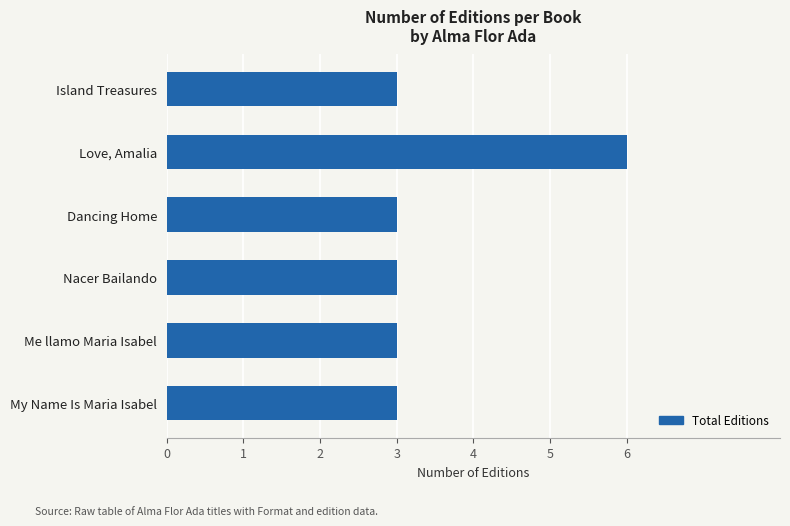

The value at Love, Amalia is 9. True or false?

False